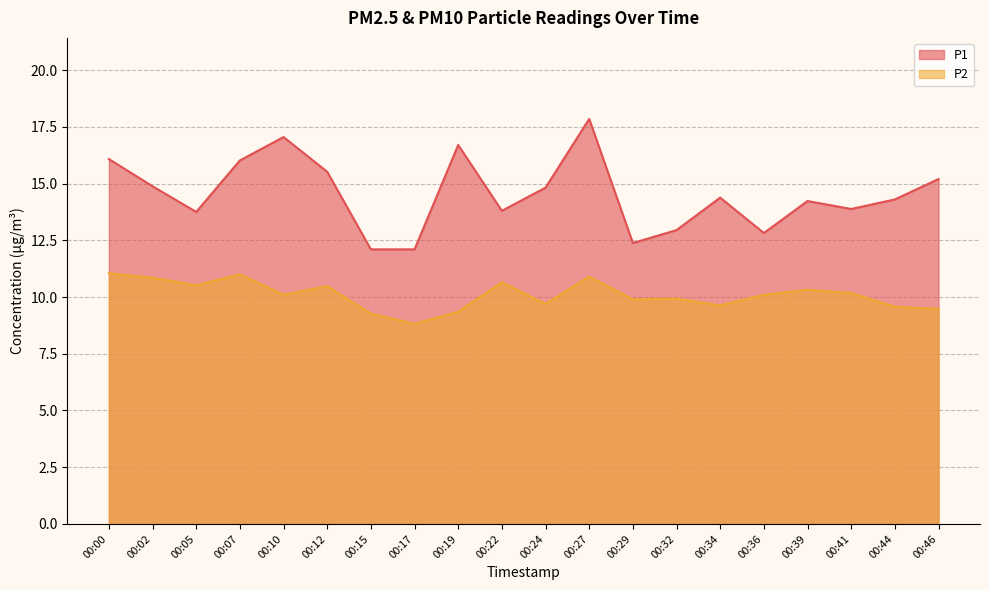

Reading right to left, list all the values displayed in this chart.

P1: 15.2	14.3	13.9	14.2	12.8	14.4	12.9	12.4	17.9	14.8	13.8	16.7	12.1	12.1	15.5	17.1	16.0	13.8	14.9	16.1
P2: 9.5	9.6	10.2	10.3	10.1	9.6	9.9	9.9	10.9	9.7	10.7	9.3	8.8	9.3	10.5	10.1	11.0	10.5	10.8	11.1